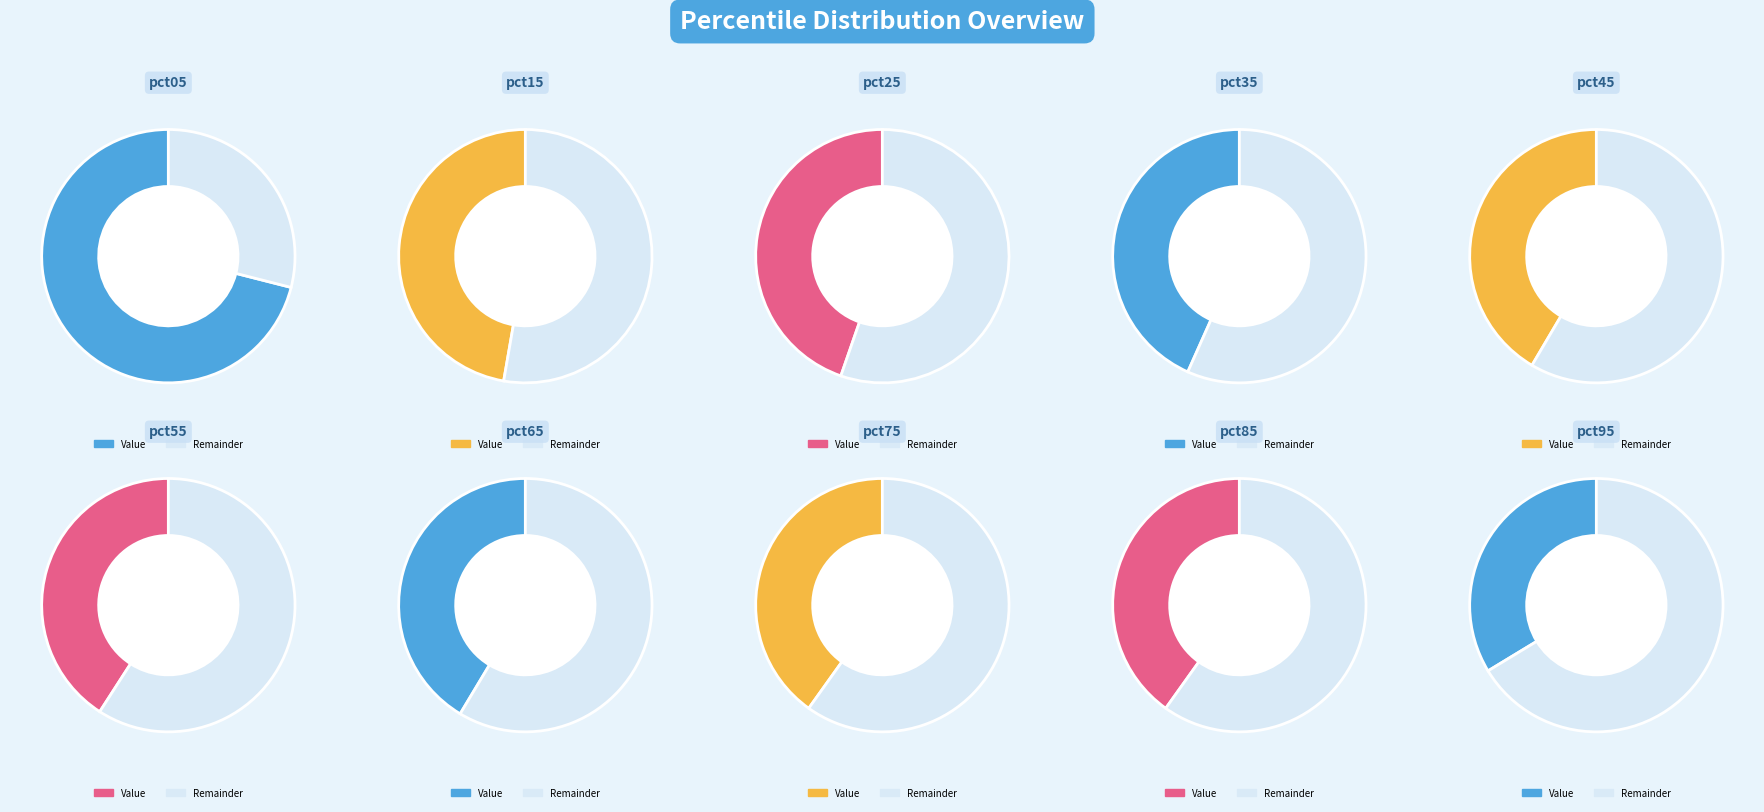

What is the ratio of the value at pct45 to the value at pct85?

1.0